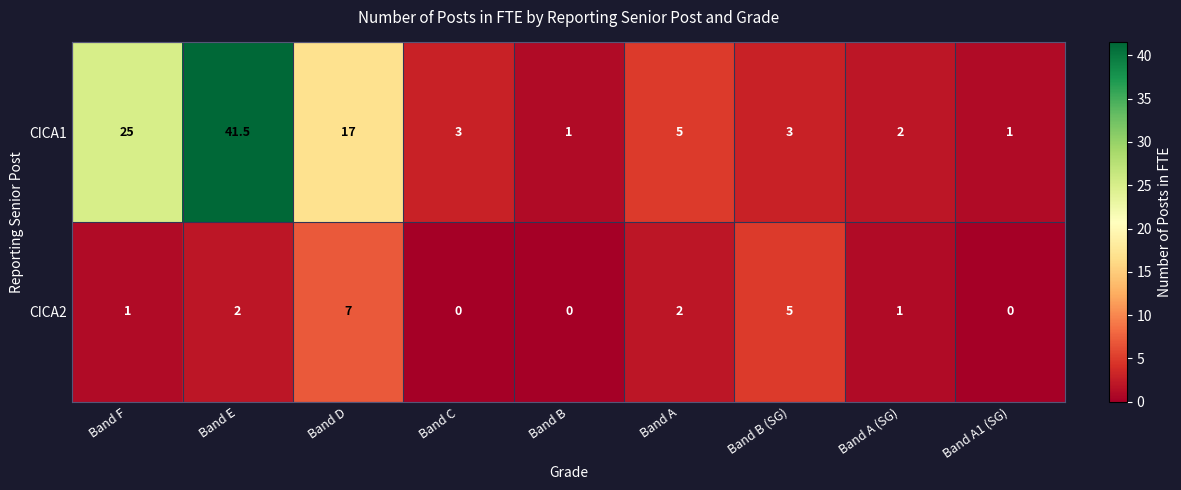

Reading left to right, what are all the values shown in this chart?

CICA1: Band F=25.0	Band E=41.5	Band D=17.0	Band C=3.0	Band B=1.0	Band A=5.0	Band B (SG)=3.0	Band A (SG)=2.0	Band A1 (SG)=1.0
CICA2: Band F=1.0	Band E=2.0	Band D=7.0	Band C=0.0	Band B=0.0	Band A=2.0	Band B (SG)=5.0	Band A (SG)=1.0	Band A1 (SG)=0.0